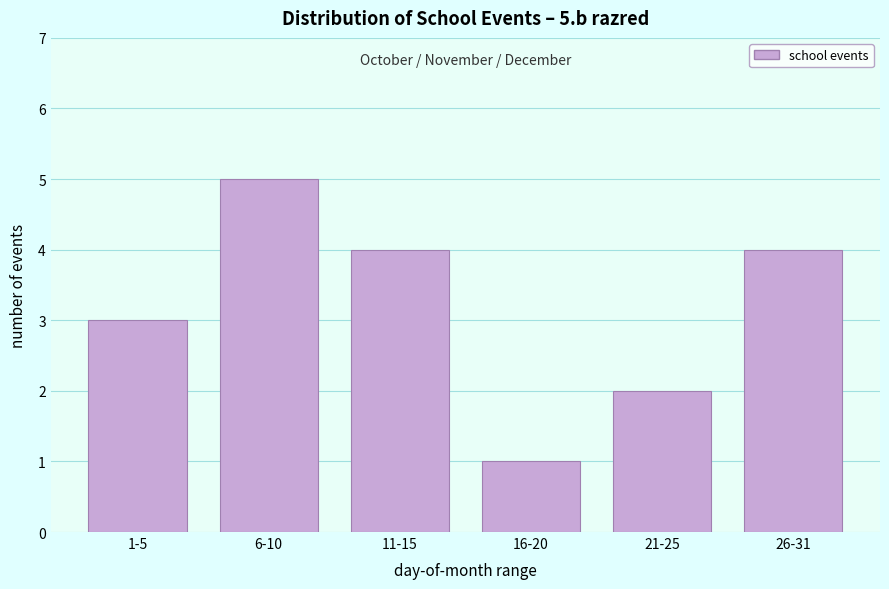

Reading left to right, transcribe all the data shown in this chart.

1-5=3	6-10=5	11-15=4	16-20=1	21-25=2	26-31=4